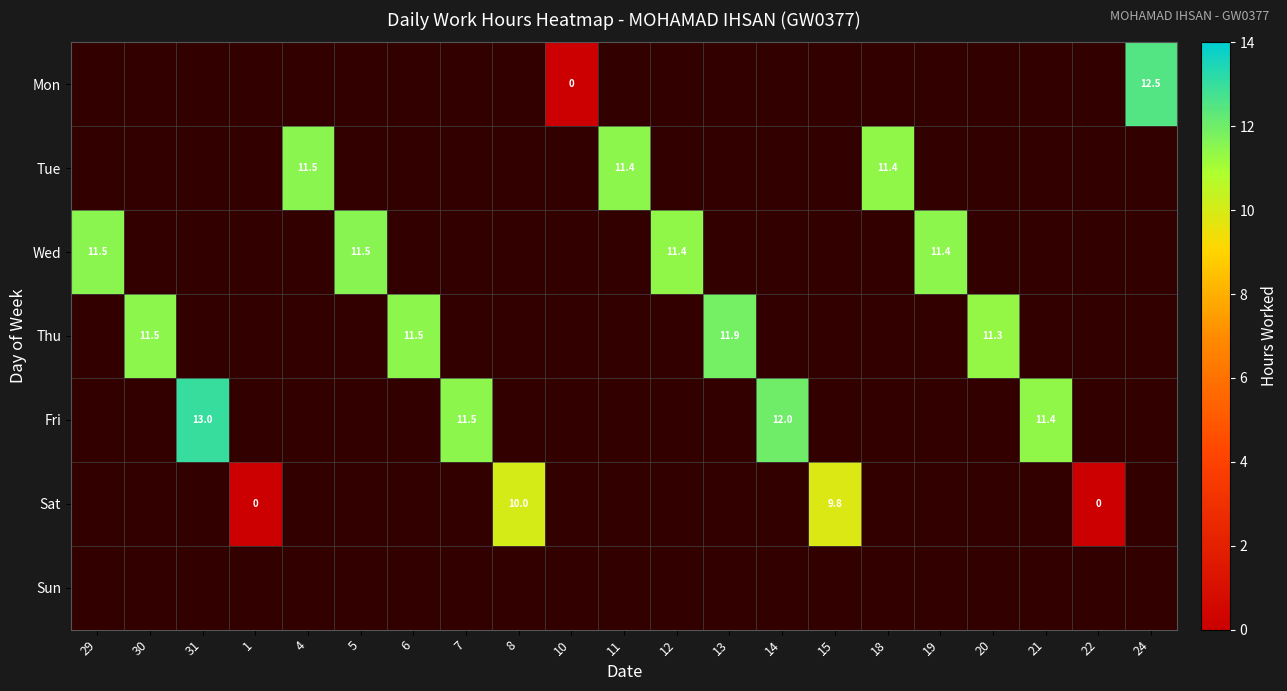

What value does the Mon series have at 6?

-1.0